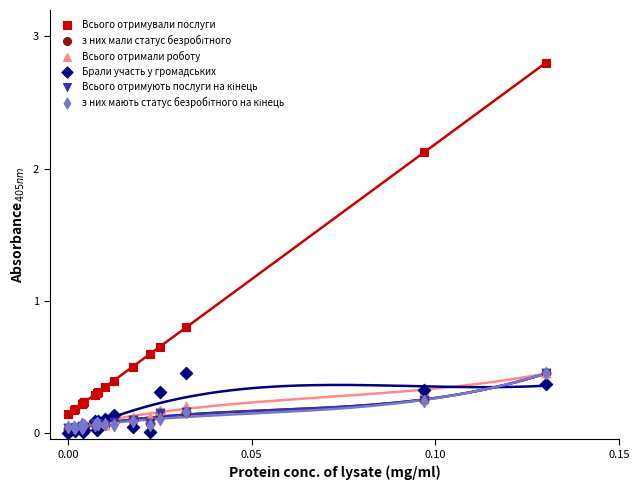

Which series contains the lowest Y value?

Брали участь у громадських